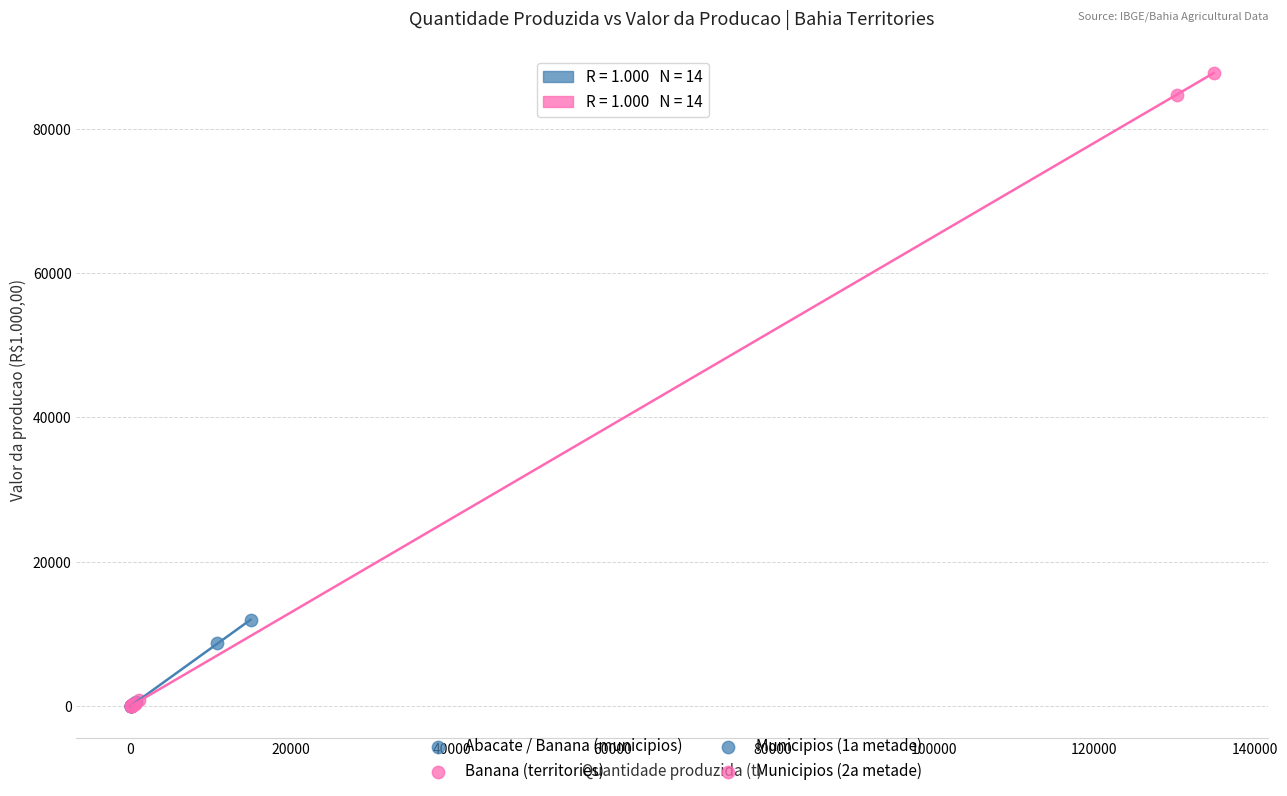

Which series contains the highest Y value?

Banana (territories)